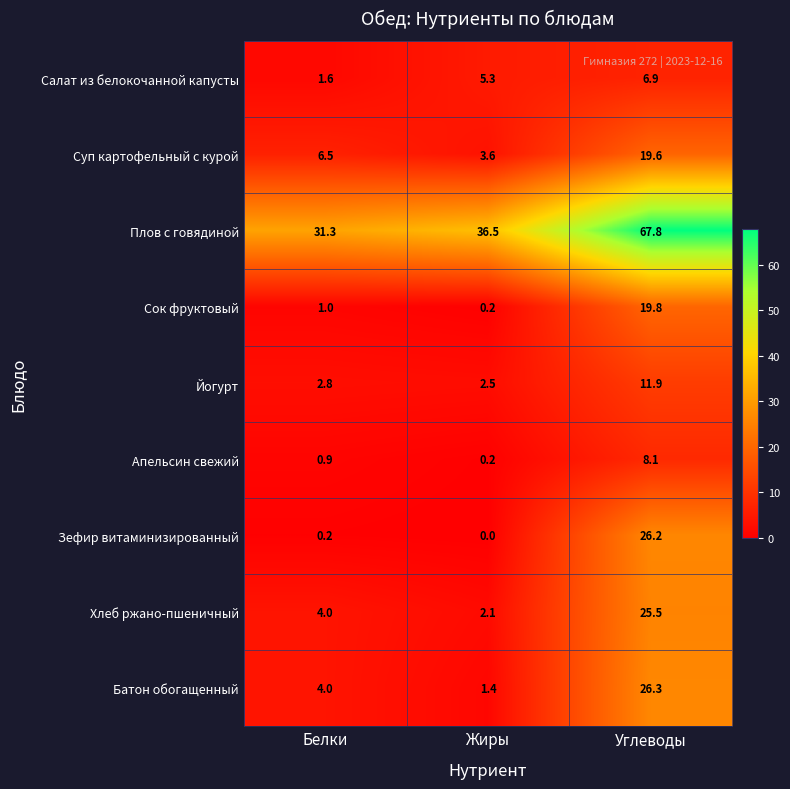

What is the greatest value displayed?

67.8